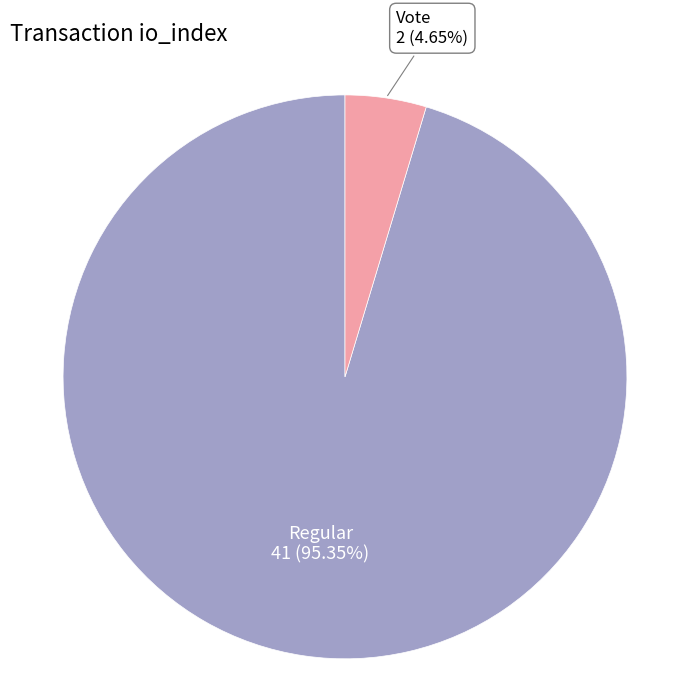

Which has a higher value, Vote or Regular?

Regular